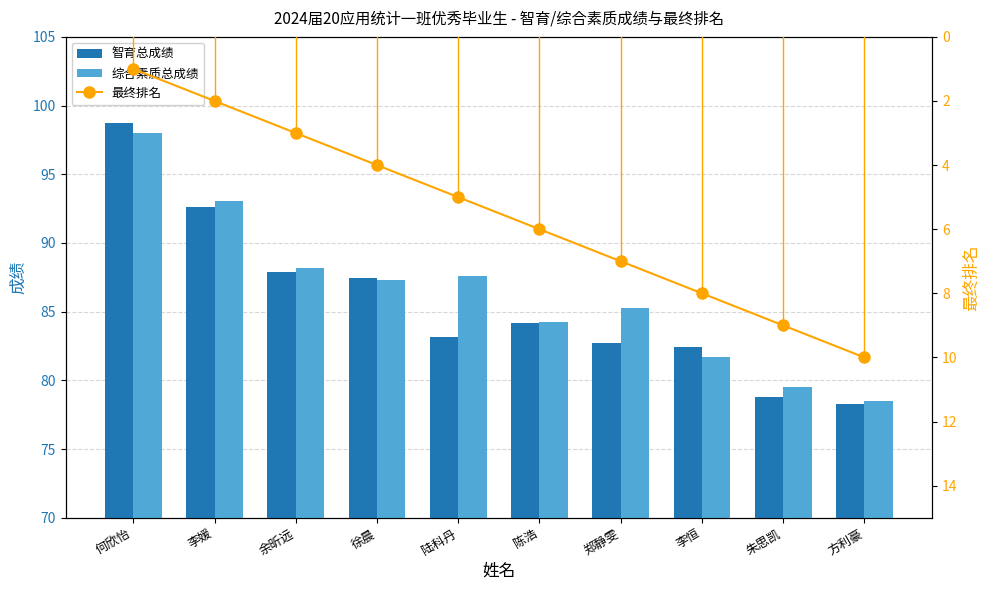

Between 徐晨 and 陈浩, which series saw the biggest shift?

智育总成绩